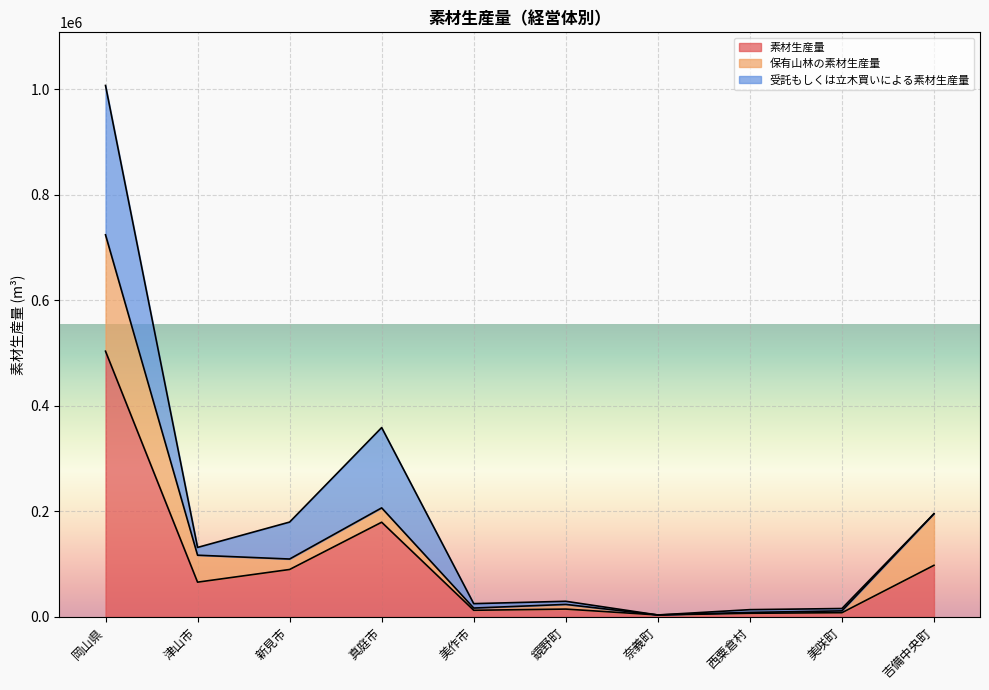

True or false: 受託もしくは立木買いによる素材生産量 and 素材生産量 cross at least once.

False